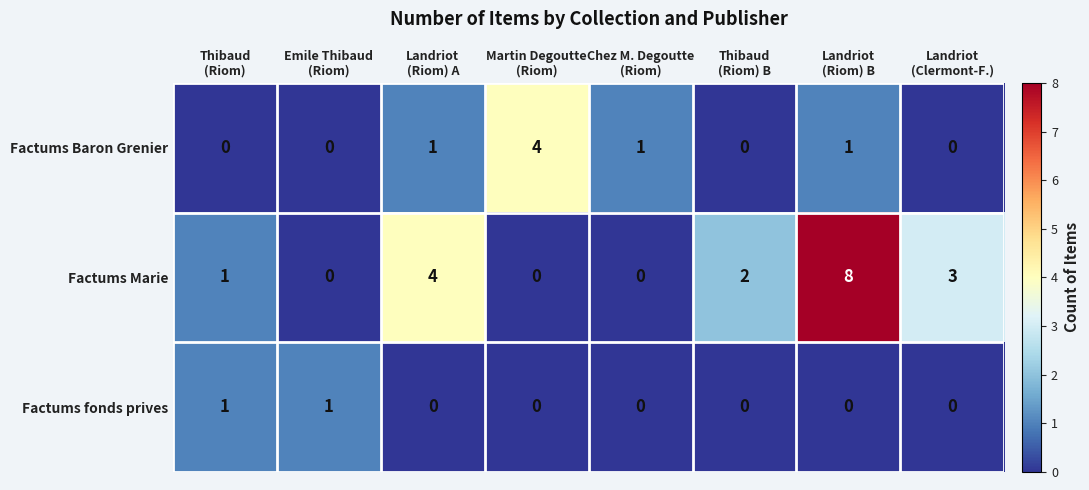

List the series in order of their peak value, highest first.

Factums Marie, Factums Baron Grenier, Factums fonds prives